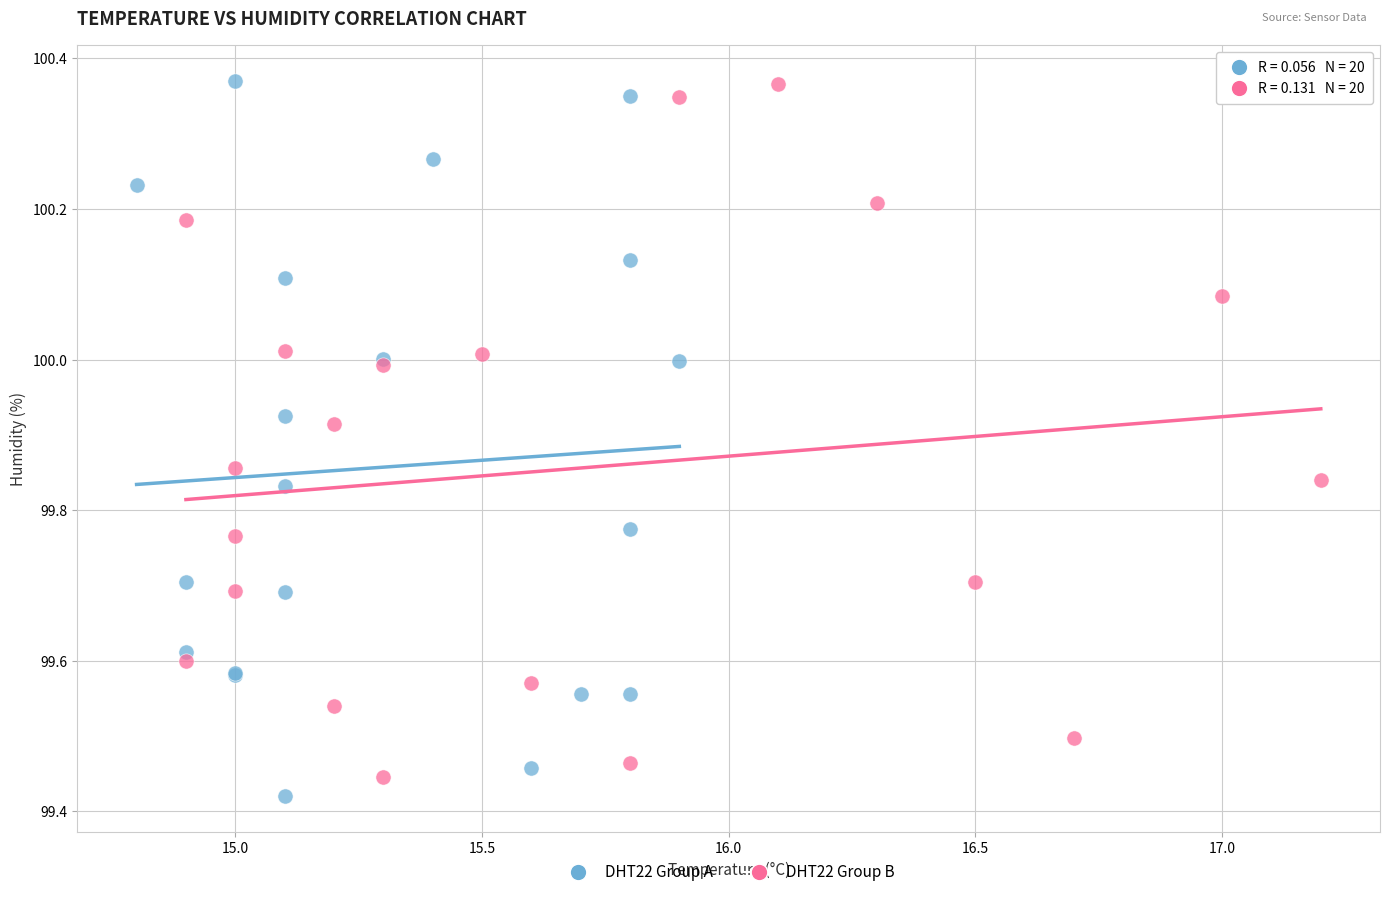

Which series reaches the minimum Y coordinate?

DHT22 Group A